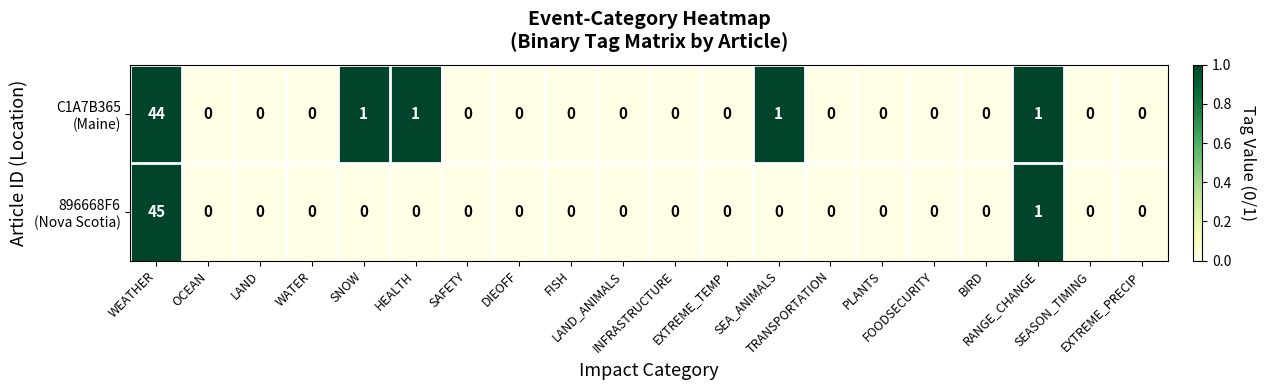

What is the greatest value displayed?

45